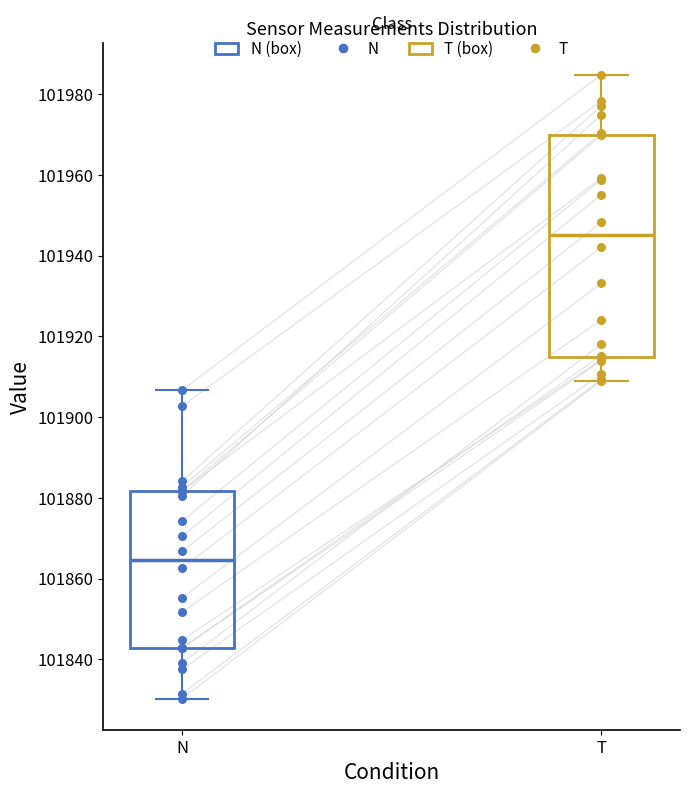

Which box's median line is the highest?

T